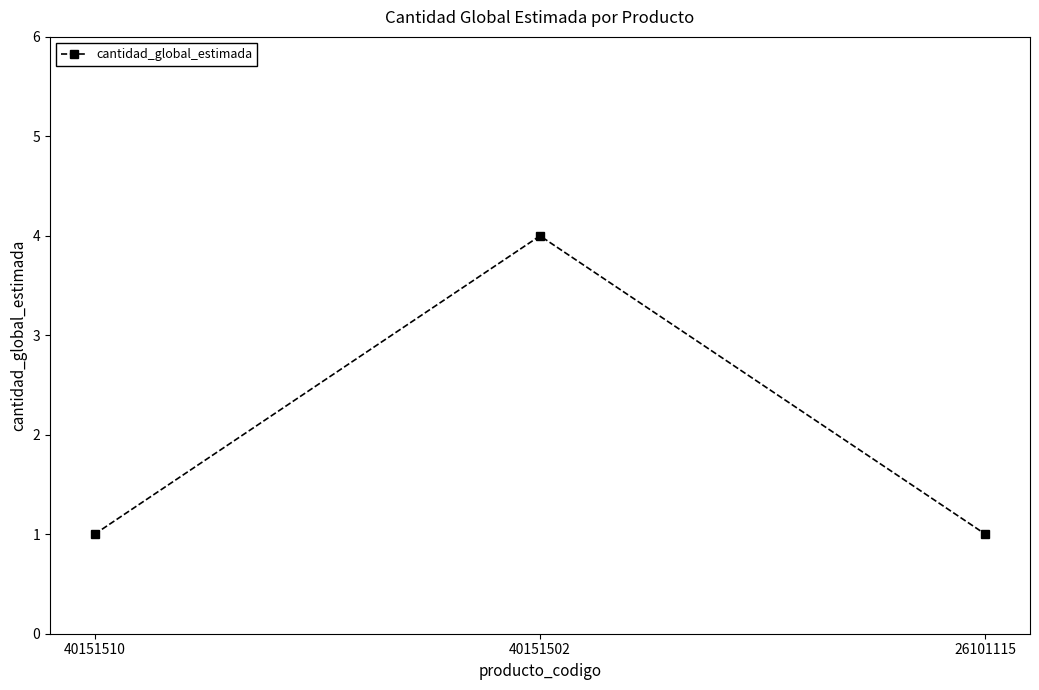

Count the number of data series in this chart.

1